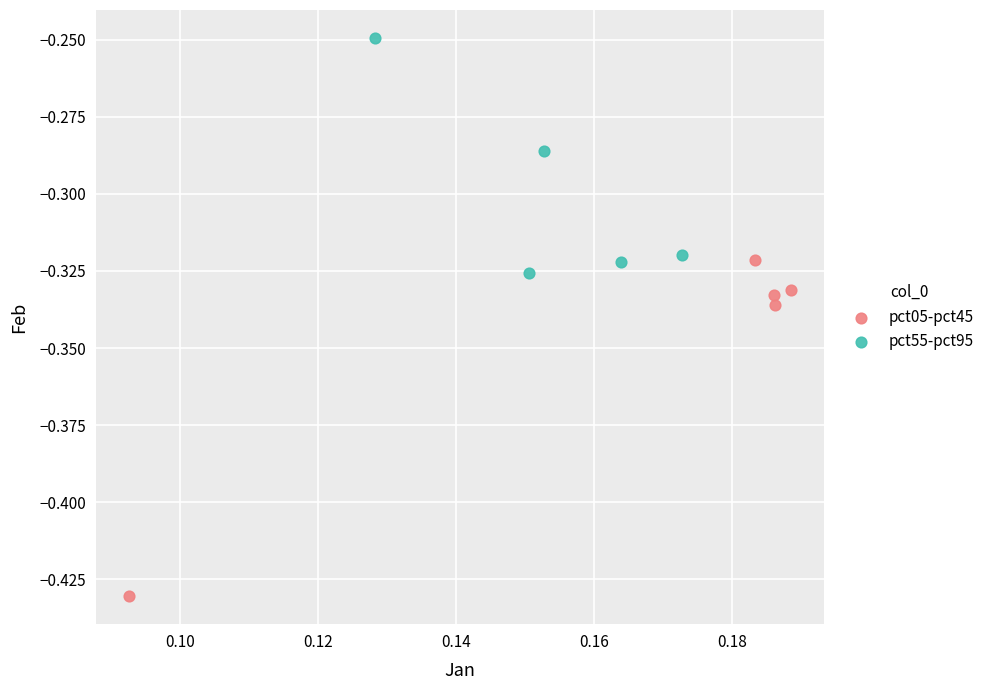

Which series reaches the maximum Y coordinate?

pct55-pct95